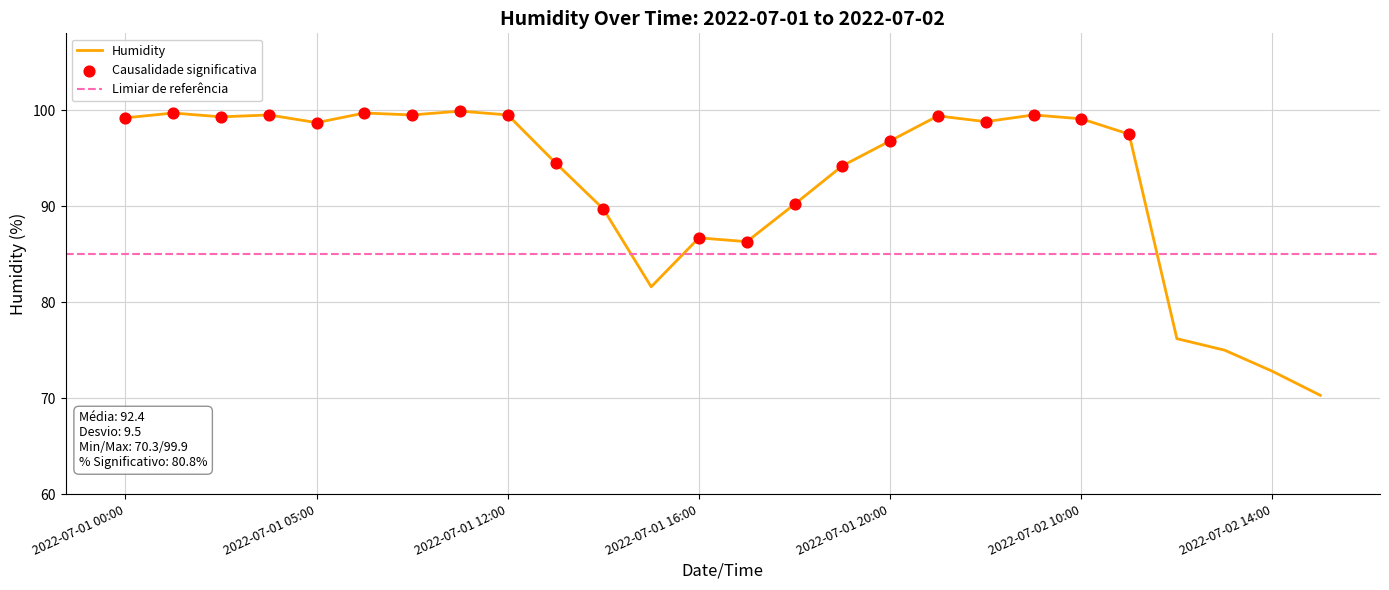

Approximately how many times larger is the value at 2022-07-01 03:00 compared to 2022-07-01 20:00?

1.0